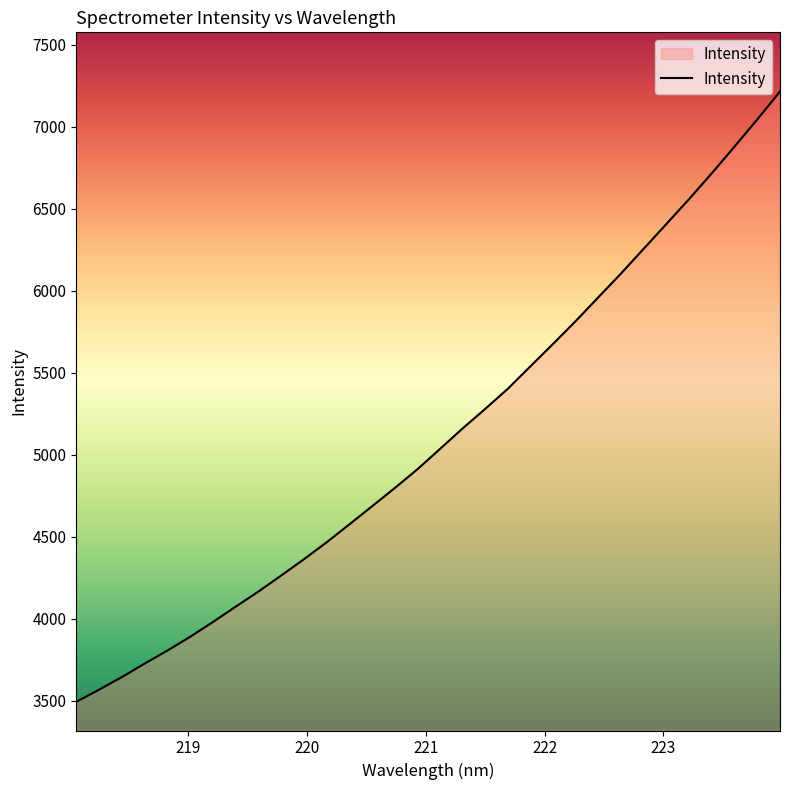

What is the greatest value displayed?

7215.1